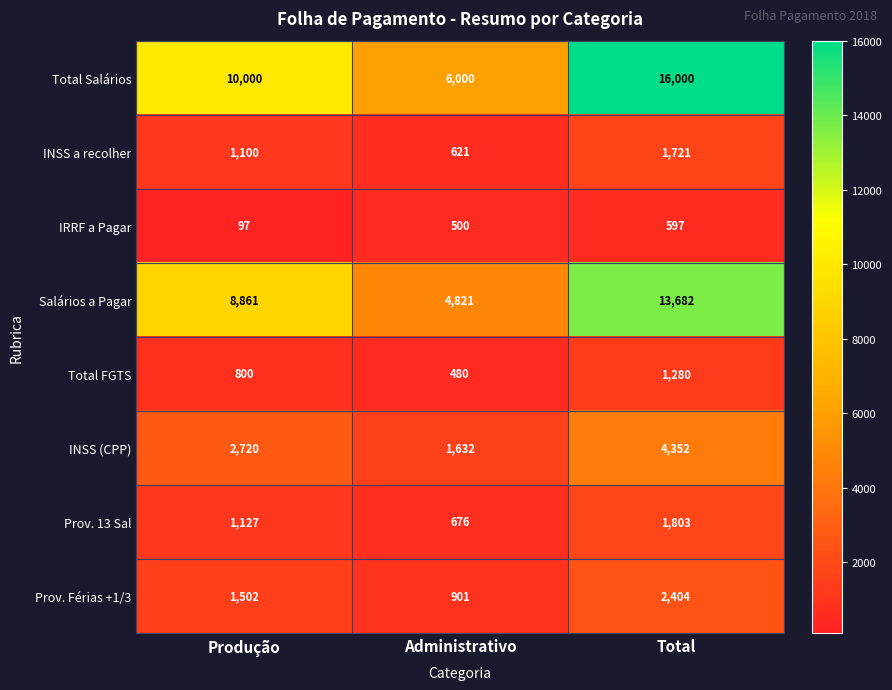

Rank the series by their maximum value, from highest to lowest.

Total Salários, Salários a Pagar, INSS (CPP), Prov. Férias +1/3, Prov. 13 Sal, INSS a recolher, Total FGTS, IRRF a Pagar